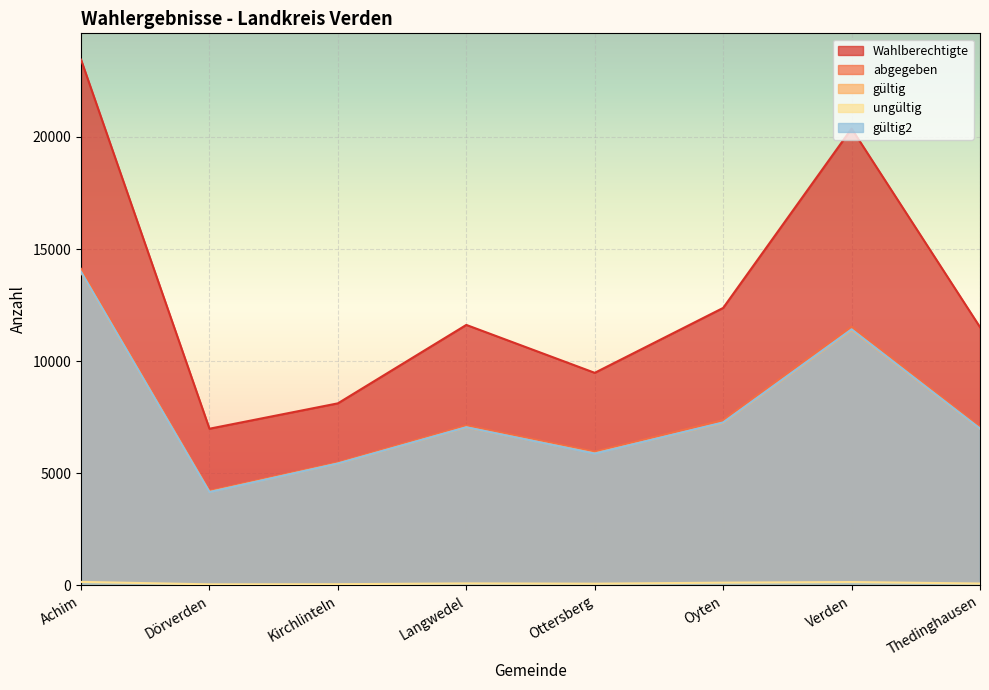

Which category has the highest value in the abgegeben series?

Achim